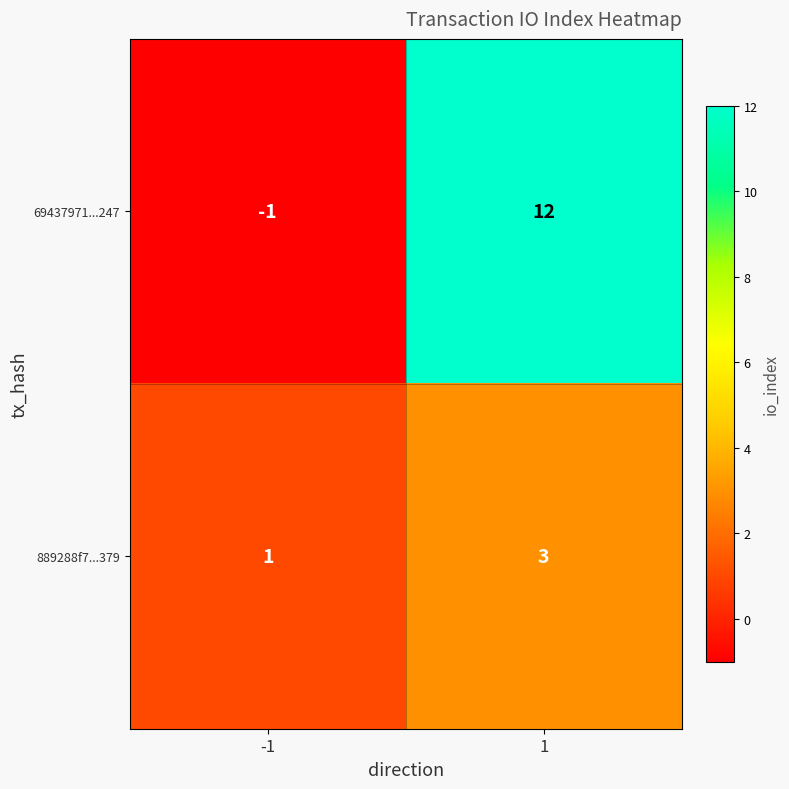

At which category is the sum across all series the highest?

1